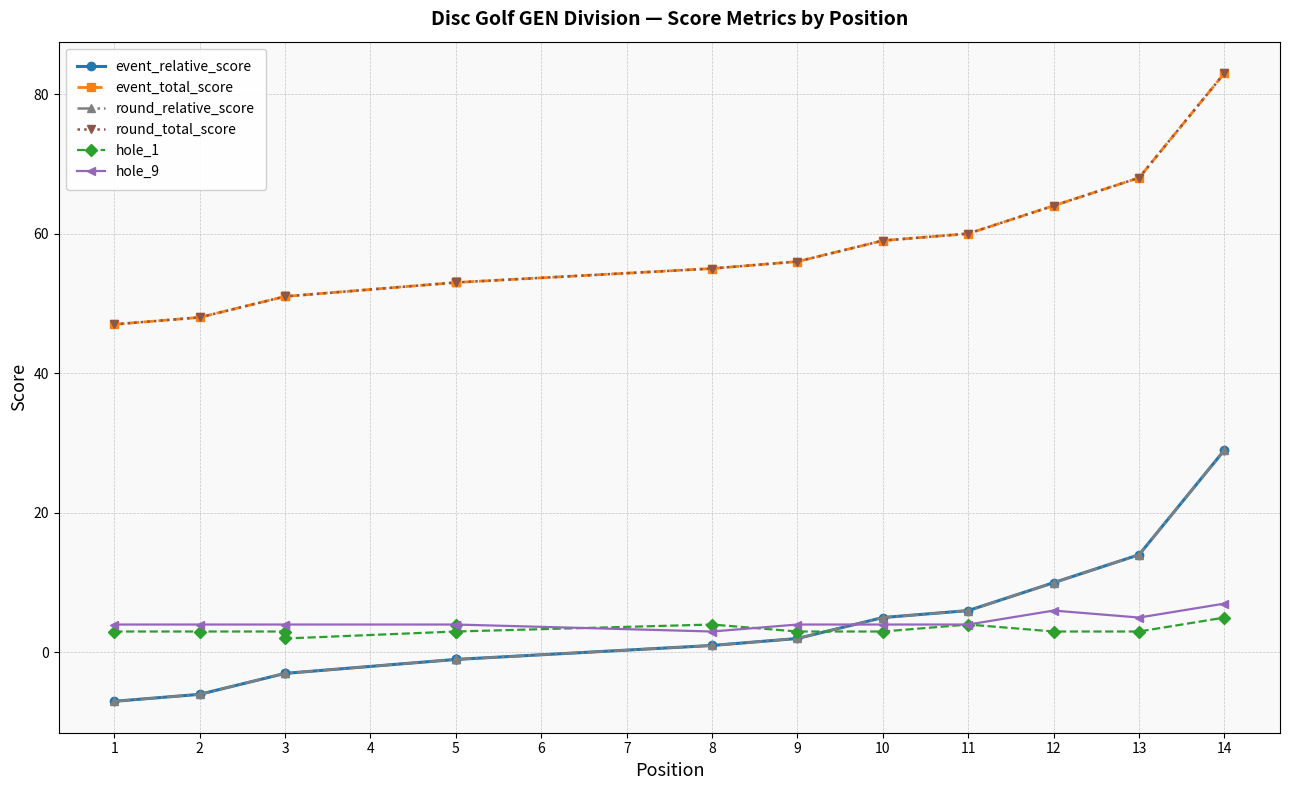

What is the difference between the maximum and minimum values in the round_total_score series?

36